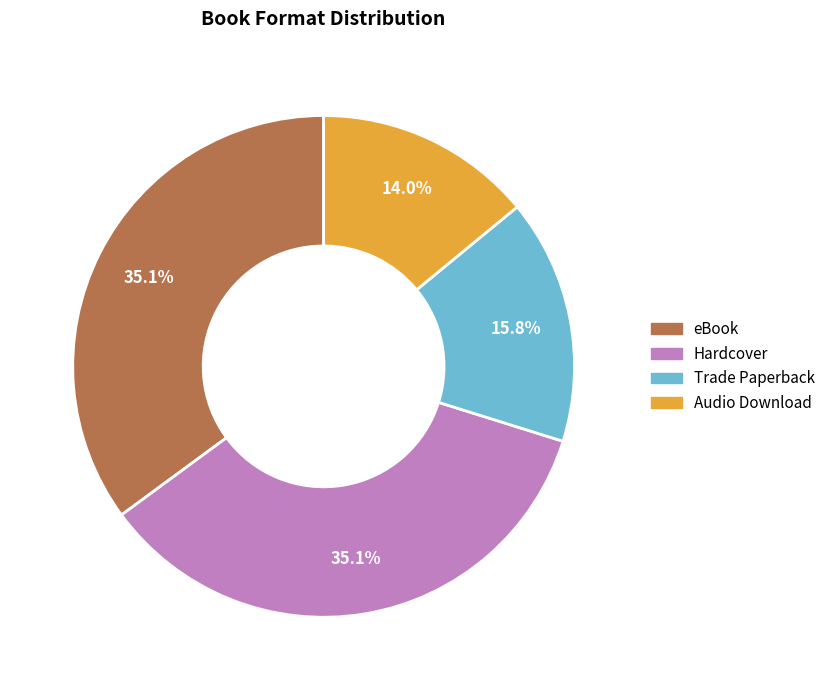

What percentage is the Hardcover slice, to the nearest percent?

35%